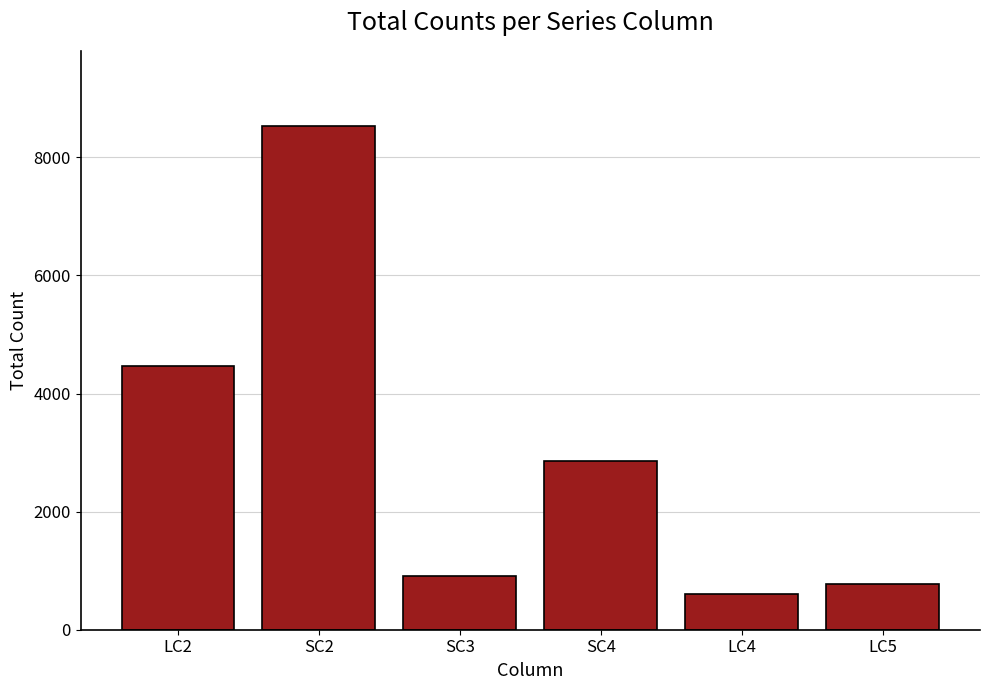

How many bars are there in total?

6